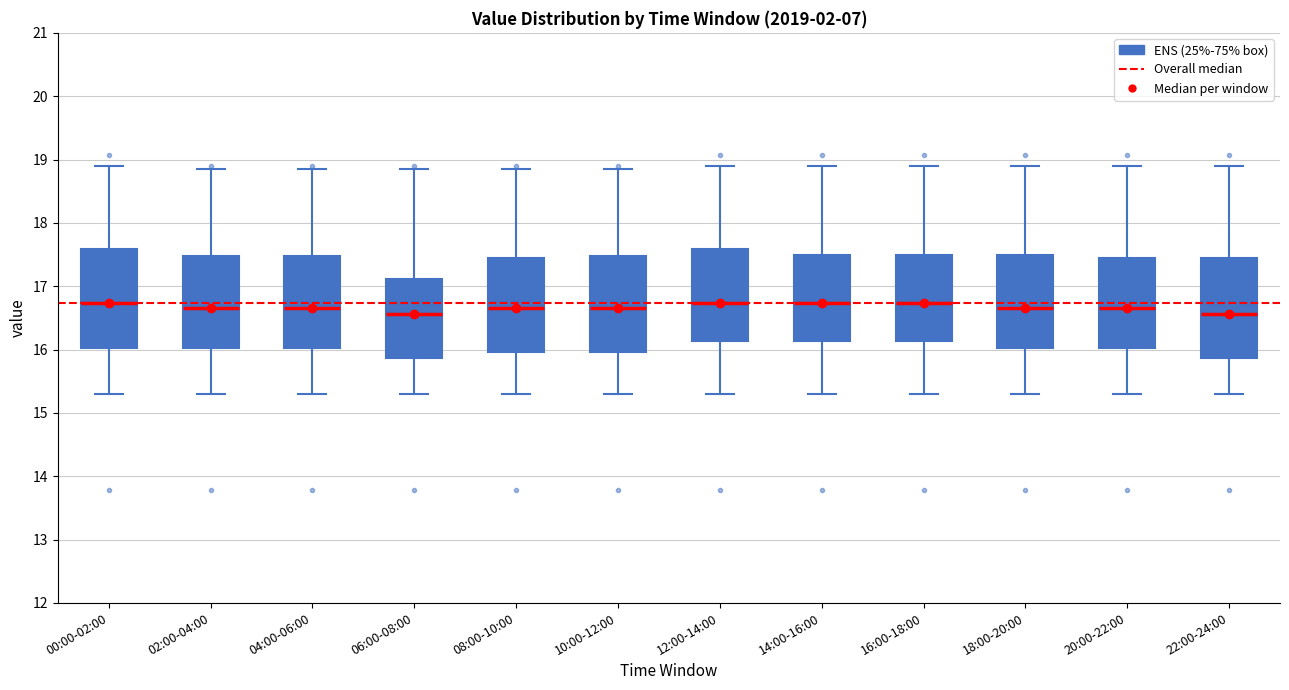

Where does the lower whisker of the box for 18:00-20:00 end on the y-axis? The values are not printed on the chart, so give them approximately, as read against the axis.

15.3